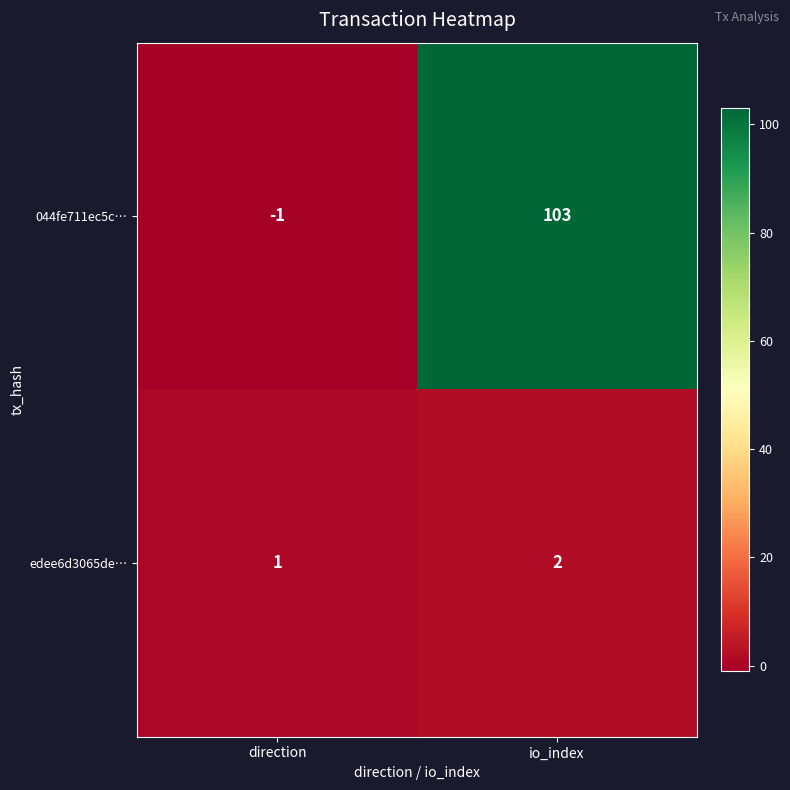

What is the difference between the highest and lowest values at direction?

2